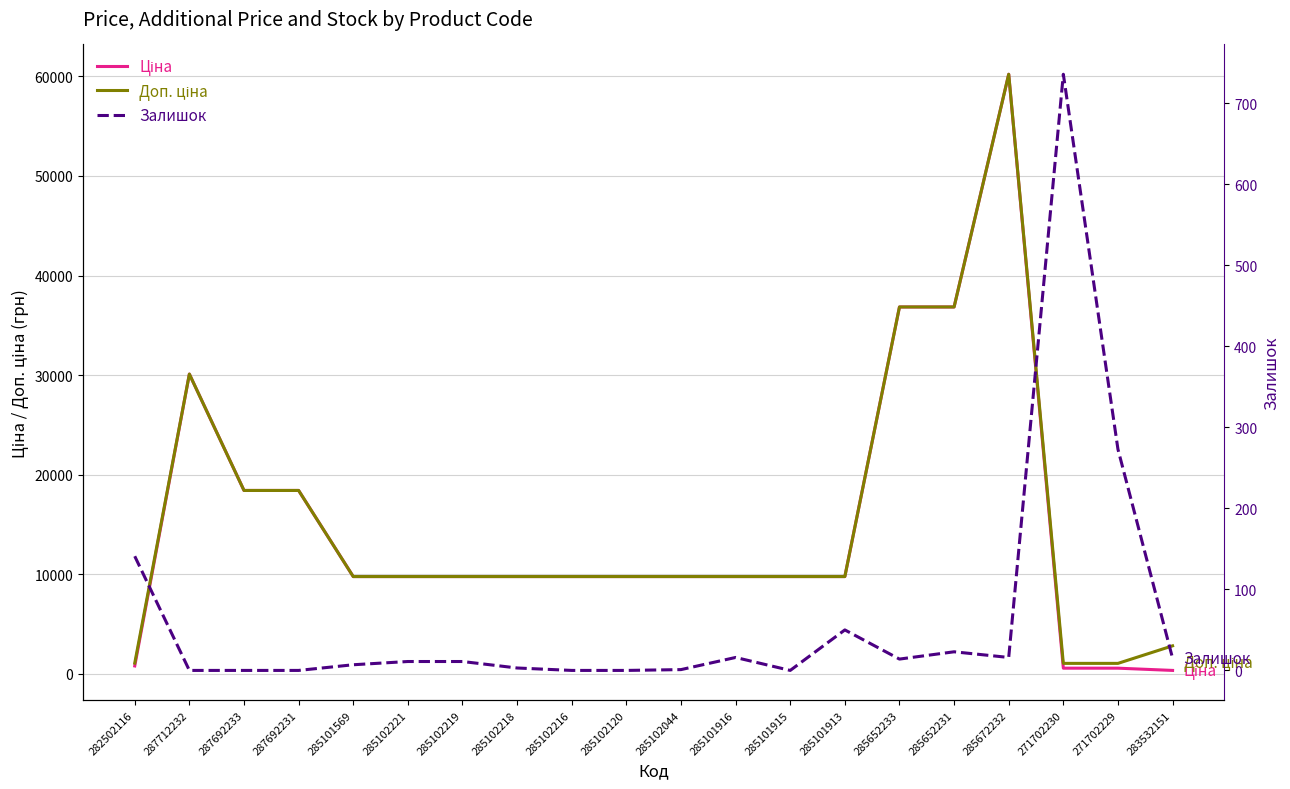

Reading right to left, what are all the values shown in this chart?

Ціна: 352.6	578.1	578.1	60205.6	36841.8	36841.8	9775.5	9775.5	9775.5	9775.5	9775.5	9775.5	9775.5	9775.5	9775.5	9775.5	18420.9	18420.9	30102.8	802.1
Доп. ціна: 2821.2	1060.0	1060.0	60205.6	36841.8	36841.8	9775.5	9775.5	9775.5	9775.5	9775.5	9775.5	9775.5	9775.5	9775.5	9775.5	18420.9	18420.9	30102.8	1087.0
Залишок: 15.0	273.0	736.0	16.0	23.0	14.0	50.0	0.0	16.0	1.0	0.0	0.0	3.0	11.0	11.0	7.0	0.0	0.0	0.0	141.0